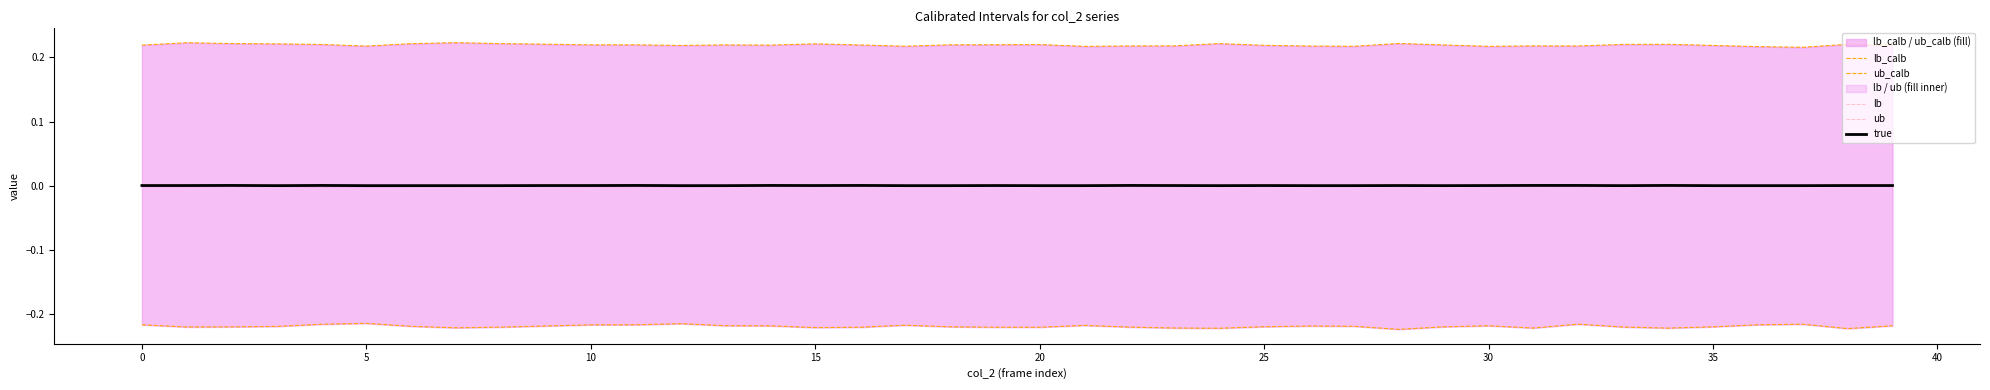

Which series changed the most between 26 and 29?

ub_calb